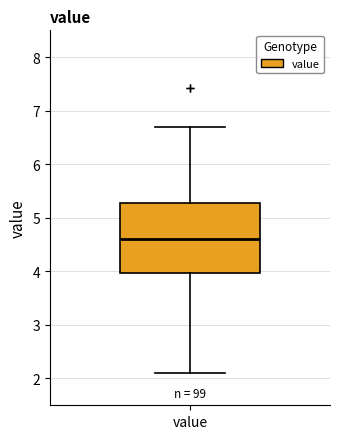

Read this box plot against the y-axis: the position of the median line, the range covered by the box, and the ends of both whiskers. The values are not printed on the chart, so give them approximately, as read against the axis.

median 4.6, box 4.0 to 5.3, whiskers 2.1 to 6.7